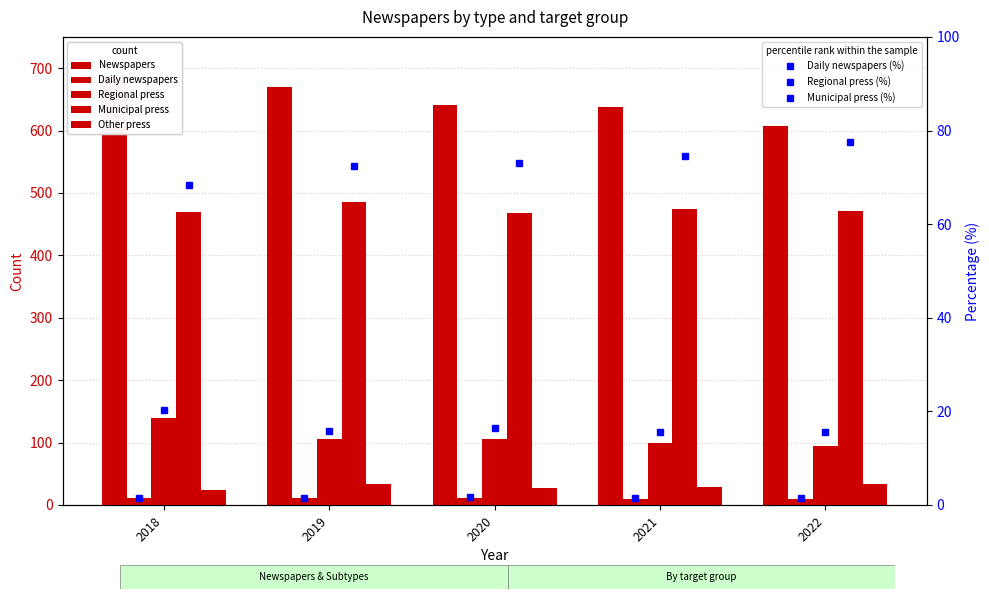

What are all the series names shown in the legend?

Newspapers, Daily newspapers, Regional press, Municipal press, Other press